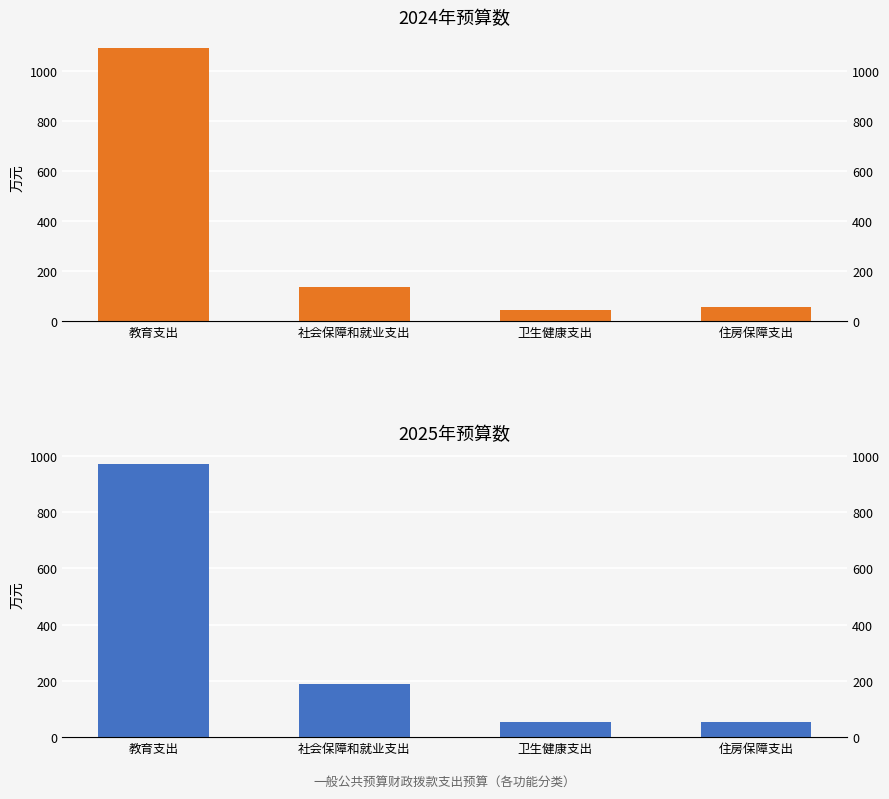

What value does the 2025年预算数 series have at 教育支出?

972.2